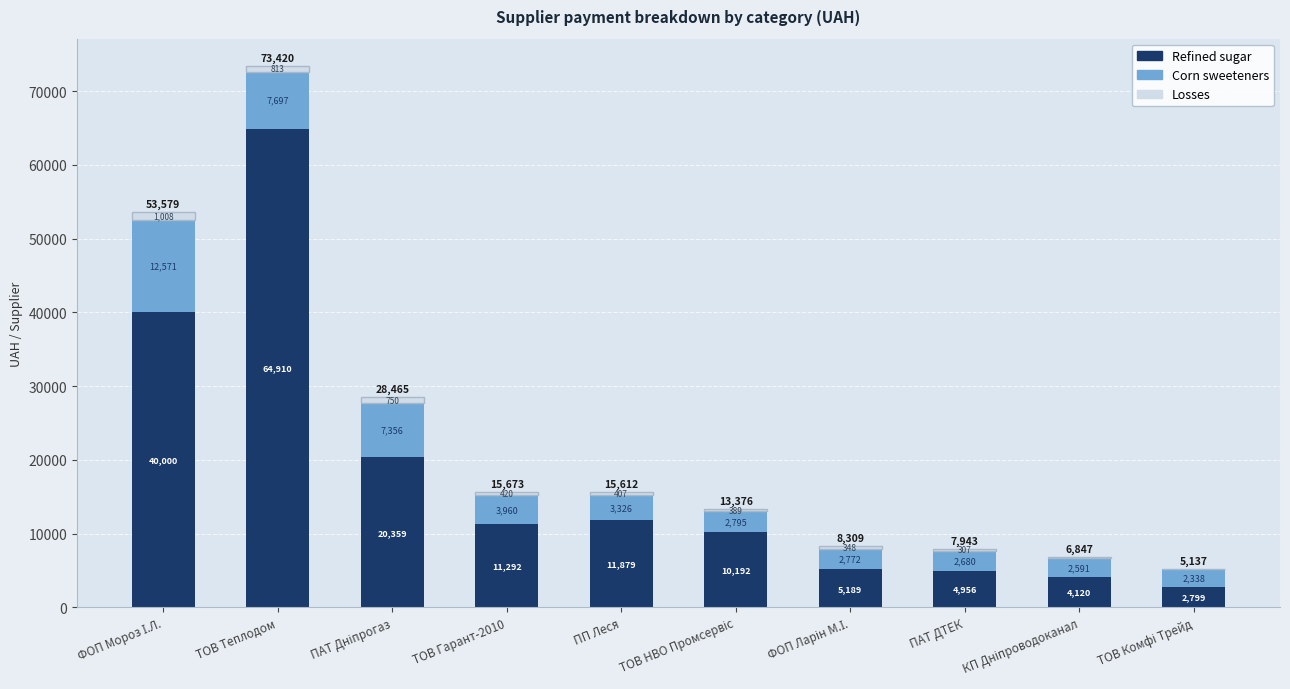

At which category is the sum across all series the highest?

ТОВ Теплодом